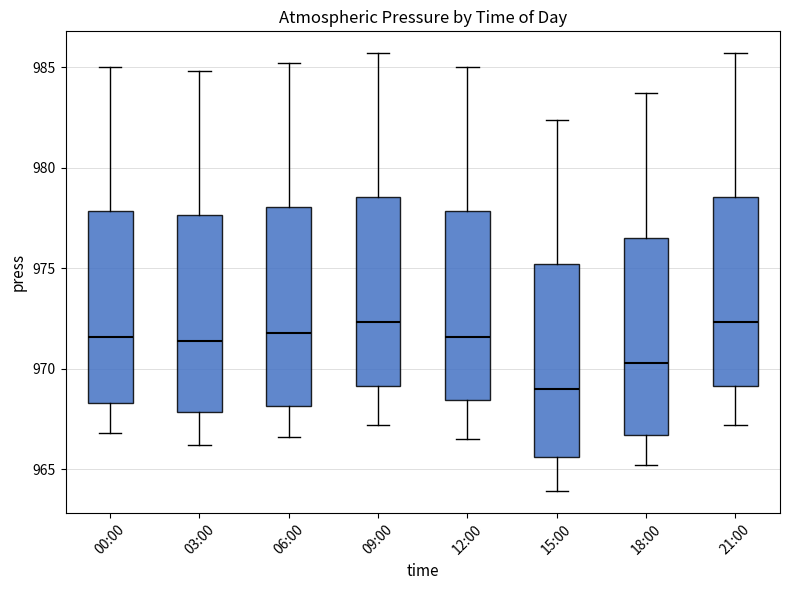

Reading left to right, read every box against the y-axis: the position of its median line, the range the box covers, and the ends of its whiskers. The values are not printed on the chart, so give them approximately, as read against the axis.

00:00: median 971.5, box 968.5 to 978.0, whiskers 967.0 to 985.0
03:00: median 971.5, box 968.0 to 977.5, whiskers 966.0 to 985.0
06:00: median 972.0, box 968.0 to 978.0, whiskers 966.5 to 985.0
09:00: median 972.5, box 969.0 to 978.5, whiskers 967.0 to 985.5
12:00: median 971.5, box 968.5 to 978.0, whiskers 966.5 to 985.0
15:00: median 969.0, box 965.5 to 975.0, whiskers 964.0 to 982.5
18:00: median 970.5, box 966.5 to 976.5, whiskers 965.0 to 983.5
21:00: median 972.5, box 969.0 to 978.5, whiskers 967.0 to 985.5